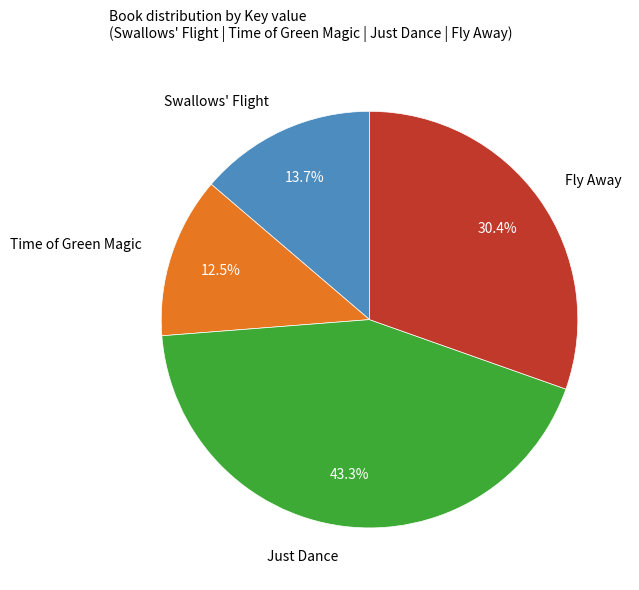

Is there a majority slice in this chart?

No